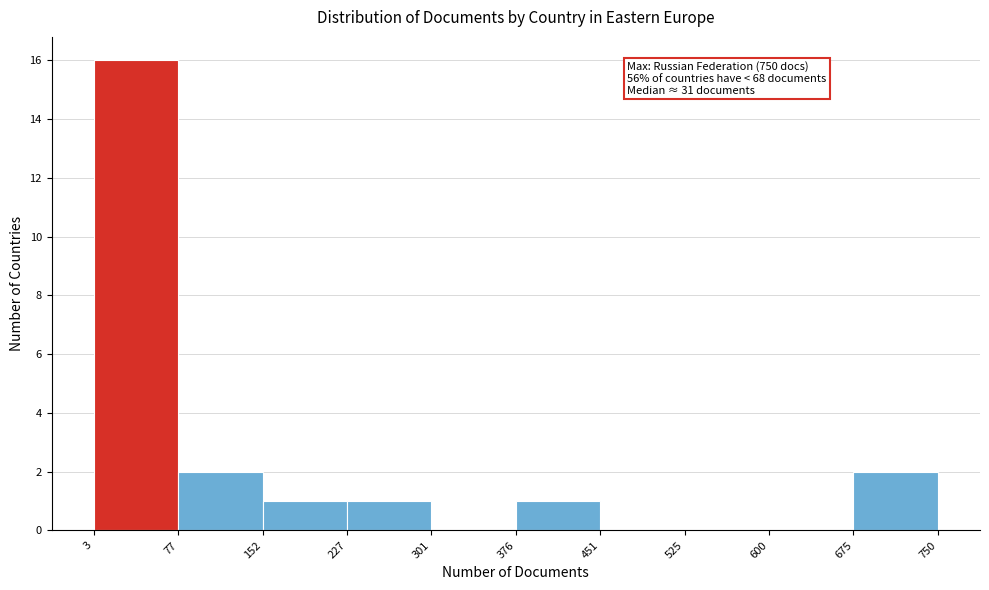

Which range on the x-axis has the tallest bar?

3 to 77